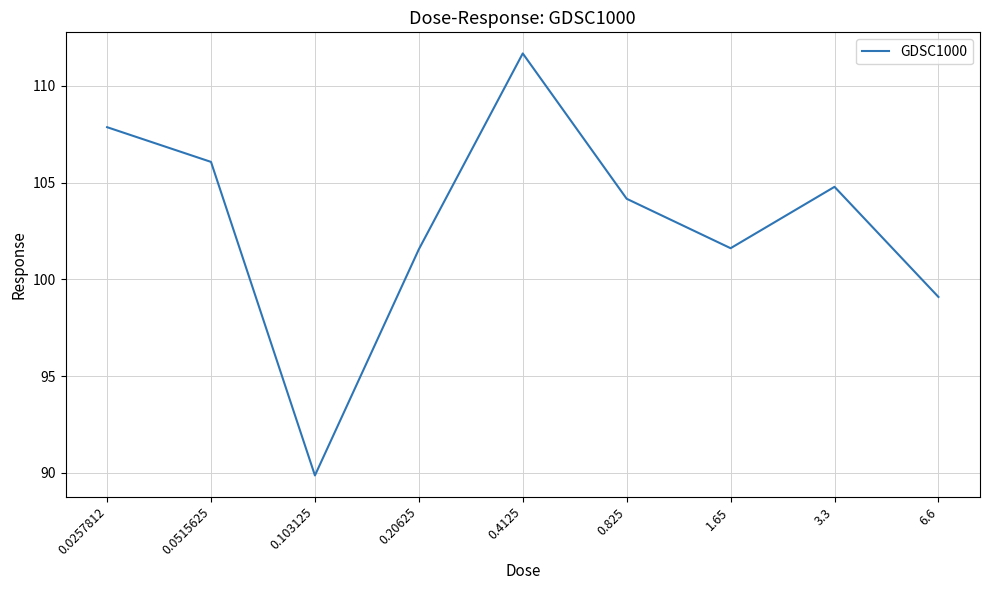

Reading left to right, what are all the values shown in this chart?

0.0257812=107.9	0.0515625=106.1	0.103125=89.9	0.20625=101.6	0.4125=111.7	0.825=104.2	1.65=101.6	3.3=104.8	6.6=99.1